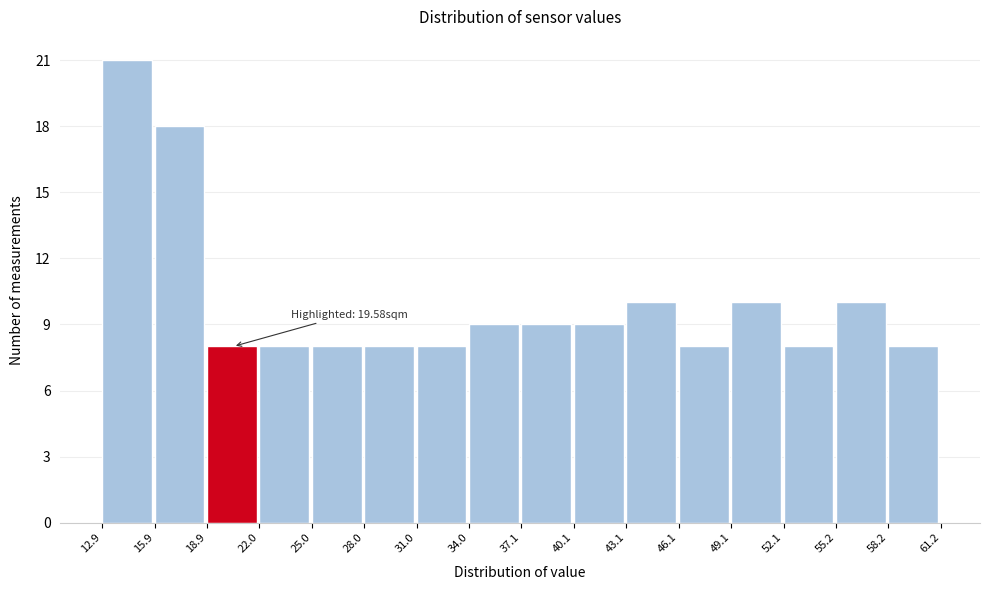

Which range on the x-axis has the tallest bar?

12.9 to 15.9